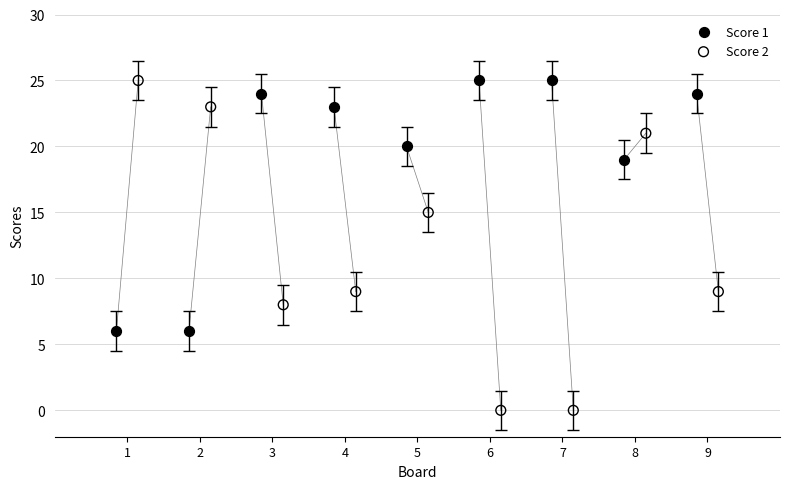

Which series reaches the minimum Y coordinate?

Score 2